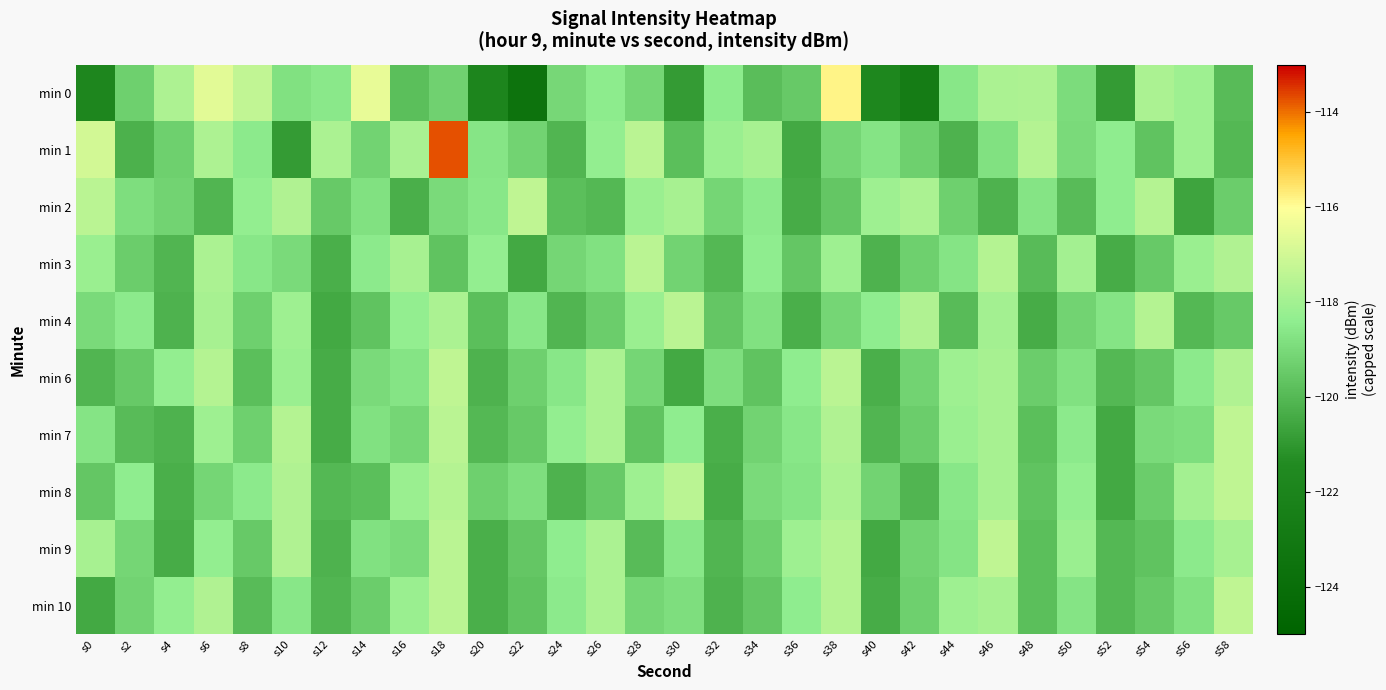

Reading left to right, transcribe all the data shown in this chart.

min 0: s0=-121.8	s2=-119.3	s4=-117.8	s6=-116.6	s8=-117.3	s10=-118.8	s12=-118.6	s14=-116.5	s16=-119.8	s18=-119.3	s20=-121.9	s22=-123.5	s24=-119.1	s26=-118.5	s28=-119.1	s30=-120.9	s32=-118.5	s34=-119.9	s36=-119.5	s38=-115.8	s40=-121.7	s42=-122.7	s44=-118.6	s46=-117.8	s48=-117.8	s50=-118.9	s52=-120.9	s54=-117.8	s56=-118.1	s58=-119.9
min 1: s0=-117.0	s2=-120.2	s4=-119.3	s6=-117.8	s8=-118.5	s10=-120.9	s12=-117.8	s14=-119.2	s16=-117.9	s18=-113.7	s20=-118.7	s22=-119.2	s24=-120.1	s26=-118.3	s28=-117.5	s30=-119.8	s32=-118.2	s34=-117.9	s36=-120.5	s38=-119.1	s40=-118.7	s42=-119.3	s44=-120.2	s46=-118.8	s48=-117.6	s50=-119.0	s52=-118.4	s54=-119.7	s56=-118.1	s58=-120.0
min 2: s0=-117.5	s2=-118.9	s4=-119.2	s6=-120.1	s8=-118.3	s10=-117.7	s12=-119.5	s14=-118.8	s16=-120.3	s18=-119.0	s20=-118.6	s22=-117.4	s24=-119.8	s26=-120.0	s28=-118.2	s30=-117.9	s32=-119.1	s34=-118.5	s36=-120.4	s38=-119.6	s40=-118.1	s42=-117.8	s44=-119.3	s46=-120.2	s48=-118.7	s50=-119.9	s52=-118.4	s54=-117.6	s56=-120.6	s58=-119.4
min 3: s0=-118.2	s2=-119.4	s4=-120.1	s6=-117.8	s8=-118.6	s10=-119.0	s12=-120.3	s14=-118.5	s16=-117.9	s18=-119.7	s20=-118.3	s22=-120.5	s24=-119.1	s26=-118.8	s28=-117.5	s30=-119.2	s32=-120.0	s34=-118.4	s36=-119.6	s38=-118.1	s40=-120.2	s42=-119.3	s44=-118.7	s46=-117.6	s48=-119.9	s50=-118.0	s52=-120.4	s54=-119.5	s56=-118.2	s58=-117.7
min 4: s0=-119.0	s2=-118.5	s4=-120.2	s6=-117.9	s8=-119.3	s10=-118.1	s12=-120.5	s14=-119.7	s16=-118.3	s18=-117.8	s20=-119.8	s22=-118.6	s24=-120.1	s26=-119.4	s28=-118.2	s30=-117.5	s32=-119.6	s34=-118.8	s36=-120.3	s38=-119.1	s40=-118.4	s42=-117.7	s44=-119.9	s46=-118.0	s48=-120.4	s50=-119.2	s52=-118.7	s54=-117.6	s56=-120.0	s58=-119.5
min 6: s0=-120.1	s2=-119.5	s4=-118.3	s6=-117.6	s8=-119.8	s10=-118.2	s12=-120.4	s14=-119.0	s16=-118.7	s18=-117.4	s20=-120.2	s22=-119.3	s24=-118.6	s26=-117.8	s28=-119.1	s30=-120.5	s32=-118.9	s34=-119.7	s36=-118.4	s38=-117.5	s40=-120.3	s42=-119.2	s44=-118.1	s46=-117.9	s48=-119.4	s50=-118.8	s52=-120.0	s54=-119.6	s56=-118.5	s58=-117.7
min 7: s0=-118.7	s2=-119.9	s4=-120.2	s6=-118.1	s8=-119.3	s10=-117.6	s12=-120.4	s14=-118.8	s16=-119.1	s18=-117.5	s20=-120.0	s22=-119.5	s24=-118.3	s26=-117.8	s28=-119.7	s30=-118.4	s32=-120.3	s34=-119.2	s36=-118.6	s38=-117.7	s40=-120.1	s42=-119.4	s44=-118.2	s46=-117.9	s48=-119.8	s50=-118.5	s52=-120.5	s54=-119.0	s56=-118.9	s58=-117.4
min 8: s0=-119.6	s2=-118.4	s4=-120.3	s6=-119.1	s8=-118.5	s10=-117.7	s12=-120.0	s14=-119.8	s16=-118.2	s18=-117.6	s20=-119.3	s22=-118.9	s24=-120.2	s26=-119.5	s28=-118.1	s30=-117.5	s32=-120.4	s34=-119.0	s36=-118.7	s38=-117.8	s40=-119.2	s42=-120.1	s44=-118.6	s46=-117.9	s48=-119.7	s50=-118.3	s52=-120.5	s54=-119.4	s56=-118.0	s58=-117.4
min 9: s0=-117.9	s2=-119.1	s4=-120.4	s6=-118.3	s8=-119.5	s10=-117.7	s12=-120.2	s14=-118.8	s16=-119.0	s18=-117.5	s20=-120.3	s22=-119.6	s24=-118.4	s26=-117.8	s28=-119.9	s30=-118.6	s32=-120.1	s34=-119.3	s36=-118.1	s38=-117.6	s40=-120.5	s42=-119.2	s44=-118.7	s46=-117.4	s48=-119.8	s50=-118.2	s52=-120.0	s54=-119.7	s56=-118.5	s58=-117.9
min 10: s0=-120.5	s2=-119.2	s4=-118.3	s6=-117.7	s8=-119.9	s10=-118.6	s12=-120.1	s14=-119.4	s16=-118.2	s18=-117.5	s20=-120.3	s22=-119.7	s24=-118.5	s26=-117.8	s28=-119.1	s30=-118.9	s32=-120.2	s34=-119.6	s36=-118.4	s38=-117.6	s40=-120.4	s42=-119.3	s44=-118.1	s46=-117.9	s48=-119.8	s50=-118.7	s52=-120.0	s54=-119.5	s56=-118.8	s58=-117.4